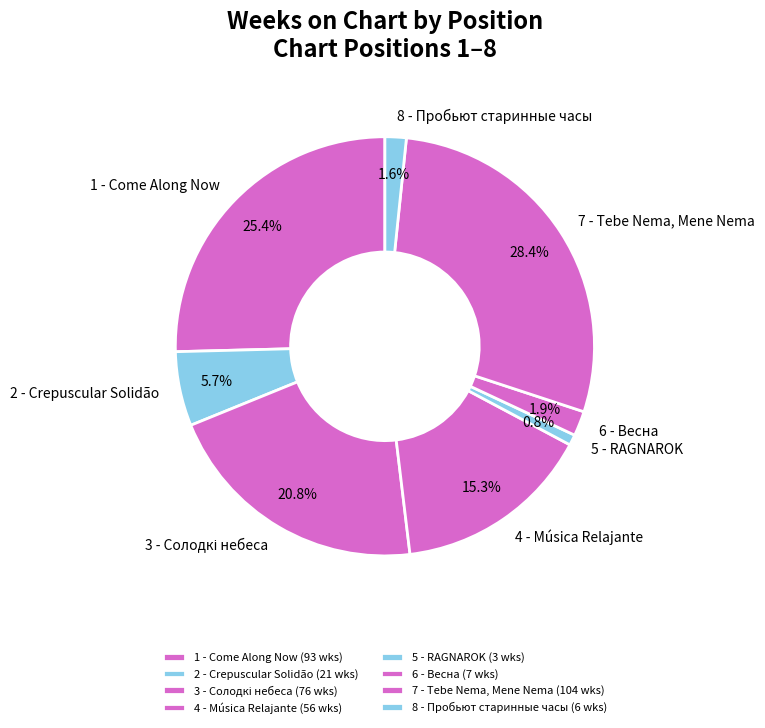

Which has a higher value, 2 - Crepuscular Solidão or 4 - Música Relajante?

4 - Música Relajante